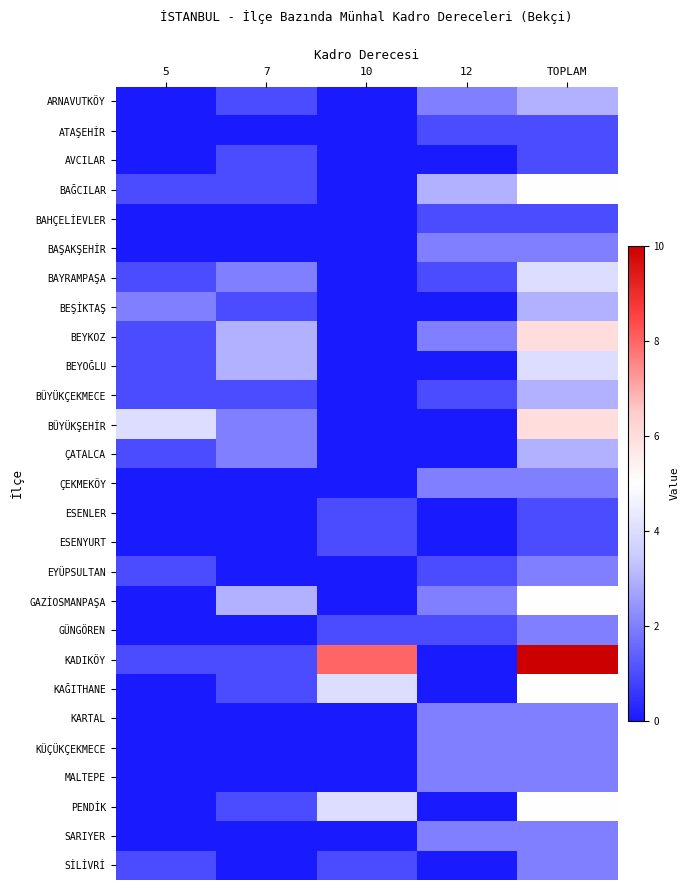

Between 10 and 12, which is larger?

12